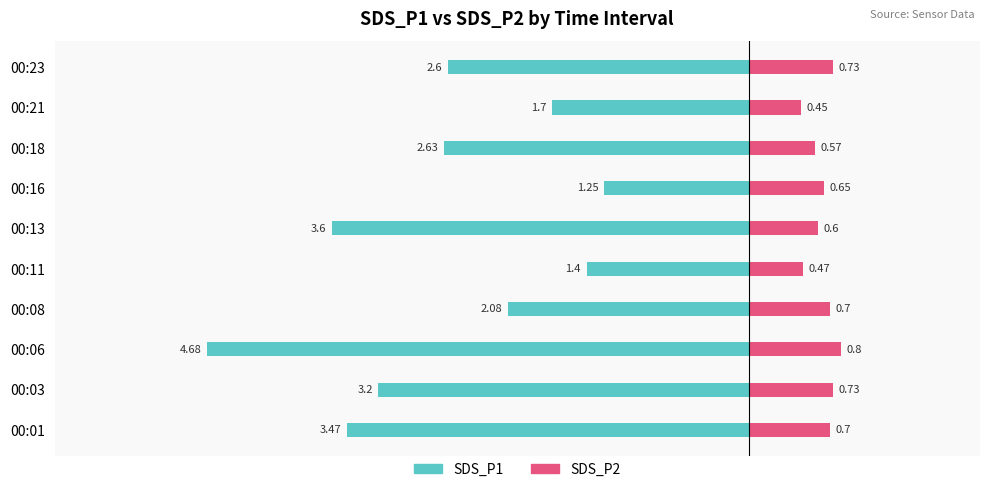

Reading right to left, transcribe all the data shown in this chart.

SDS_P1: -2.6	-1.7	-2.6	-1.2	-3.6	-1.4	-2.1	-4.7	-3.2	-3.5
SDS_P2: 0.7	0.5	0.6	0.7	0.6	0.5	0.7	0.8	0.7	0.7